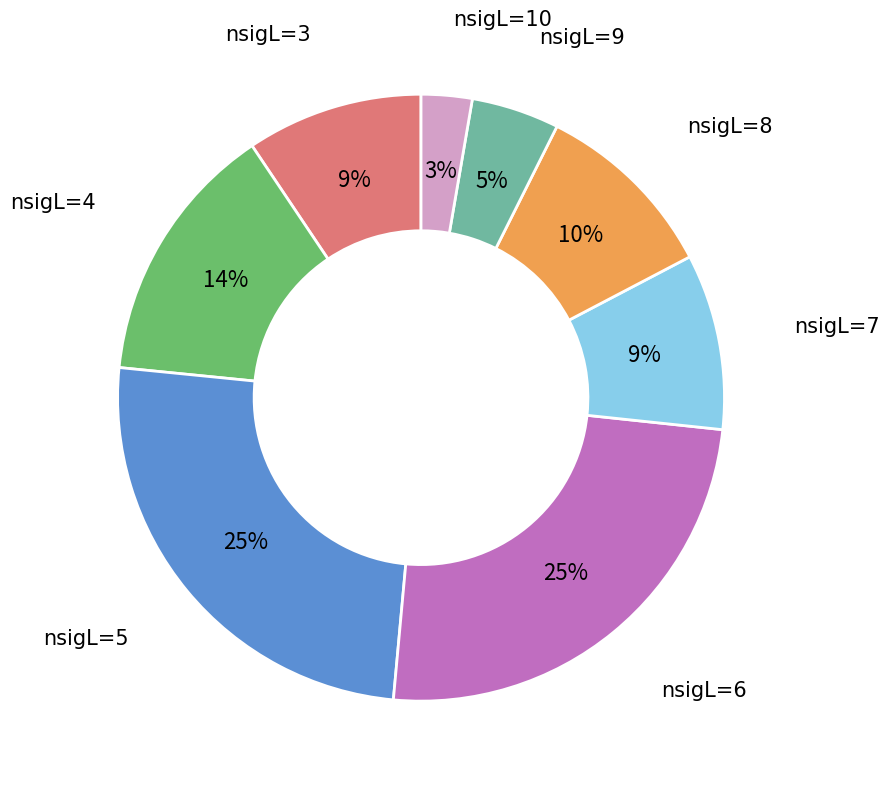

Approximately how many times larger is the value at nsigL=10 compared to nsigL=7?

0.3